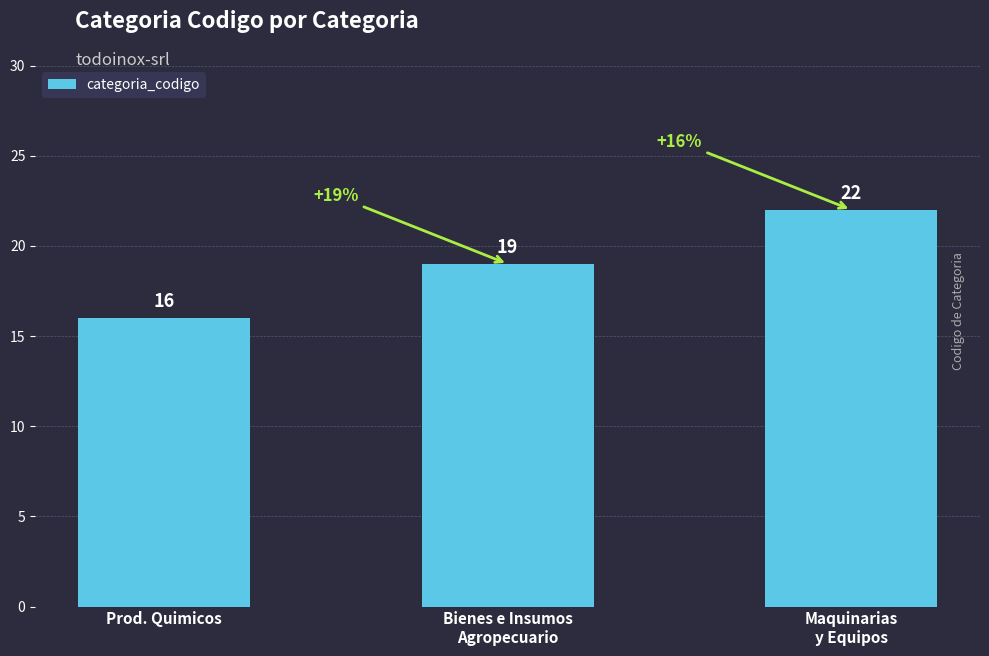

Rank the categories by value from highest to lowest.

Maquinarias
y Equipos, Bienes e Insumos
Agropecuario, Prod. Quimicos